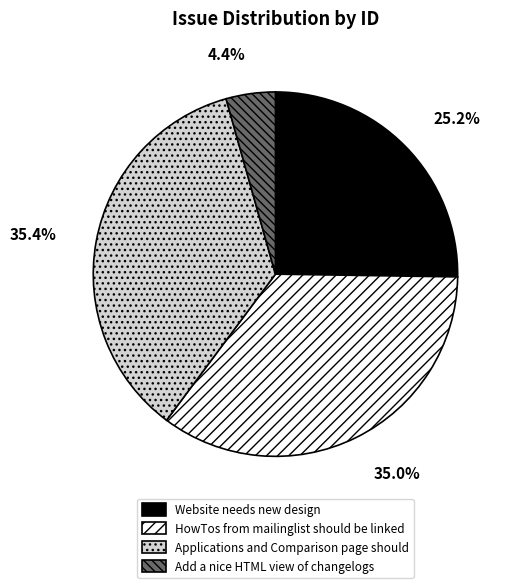

Is it true that Add a nice HTML view of changelogs is 4% of the pie?

True